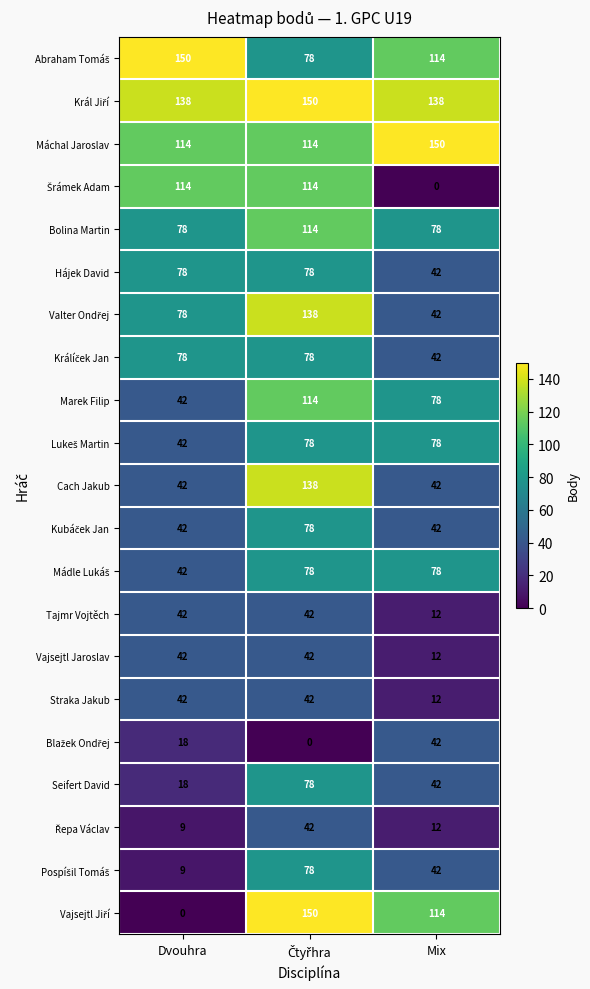

What is the average value of the Cach Jakub series?

74